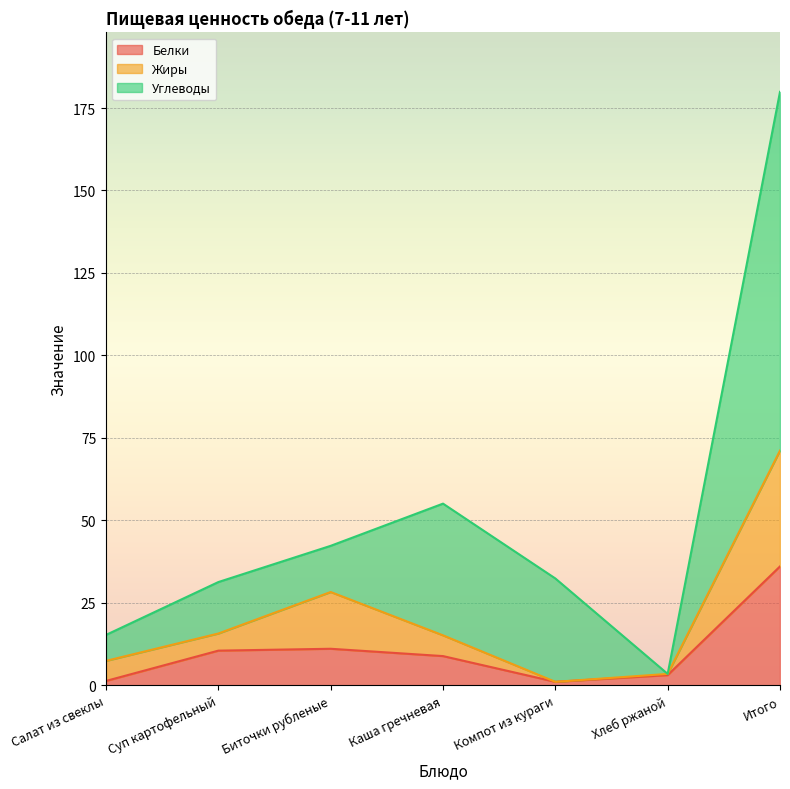

What is the smallest value displayed?

1.1